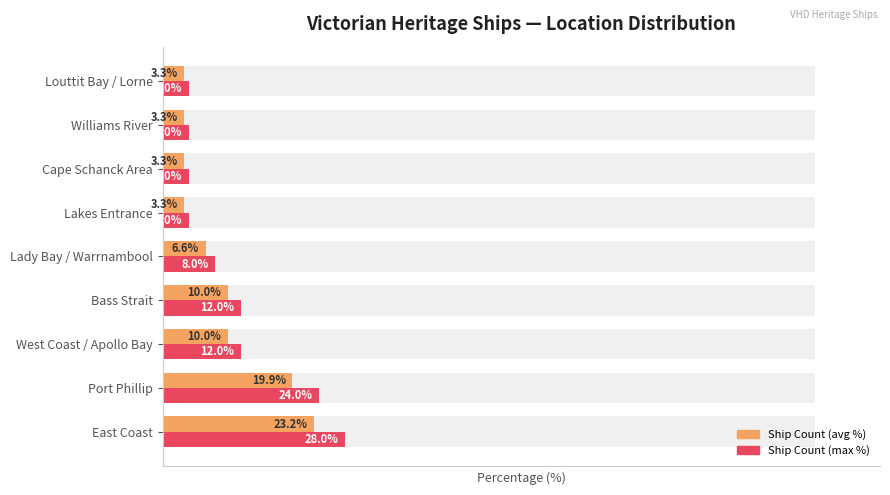

Reading left to right, list all the values displayed in this chart.

Ship Count (normalized): 23.2	19.9	10.0	10.0	6.6	3.3	3.3	3.3	3.3
Max Count (normalized): 28.0	24.0	12.0	12.0	8.0	4.0	4.0	4.0	4.0